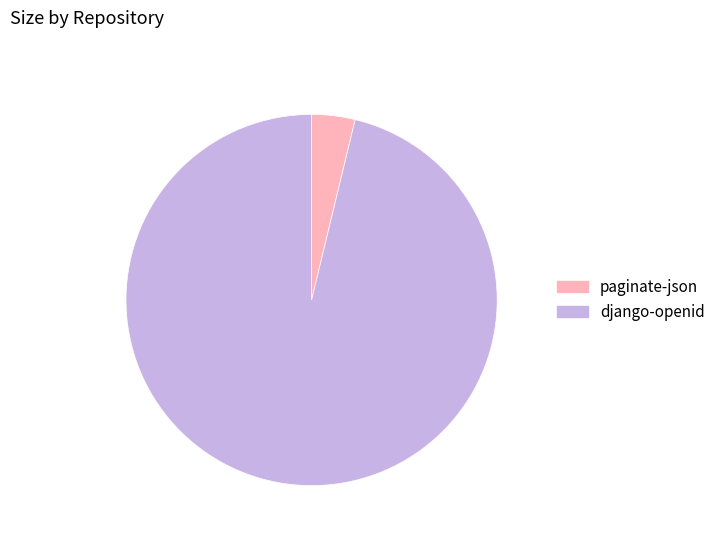

Is there a majority slice in this chart?

Yes